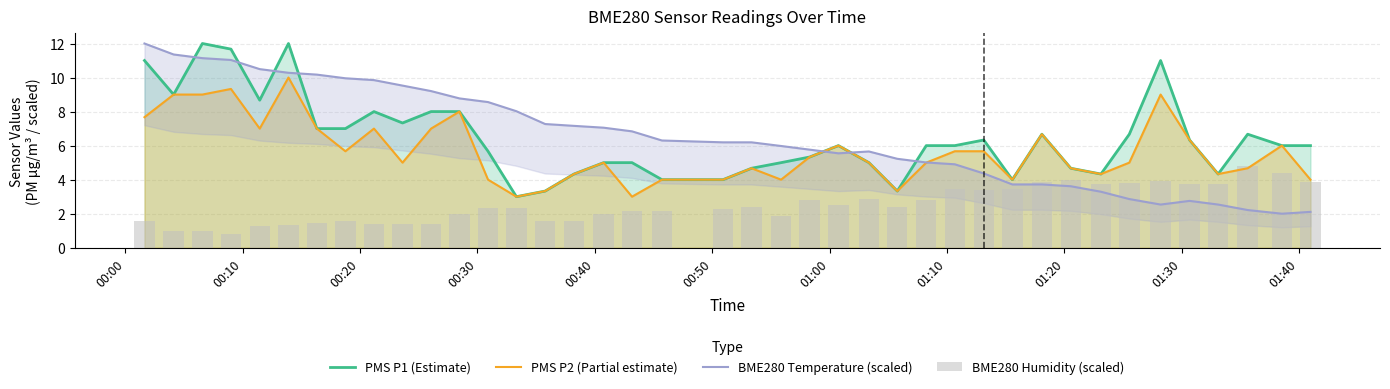

What is the highest value of the PMS P2 (Partial estimate) series?

10.0